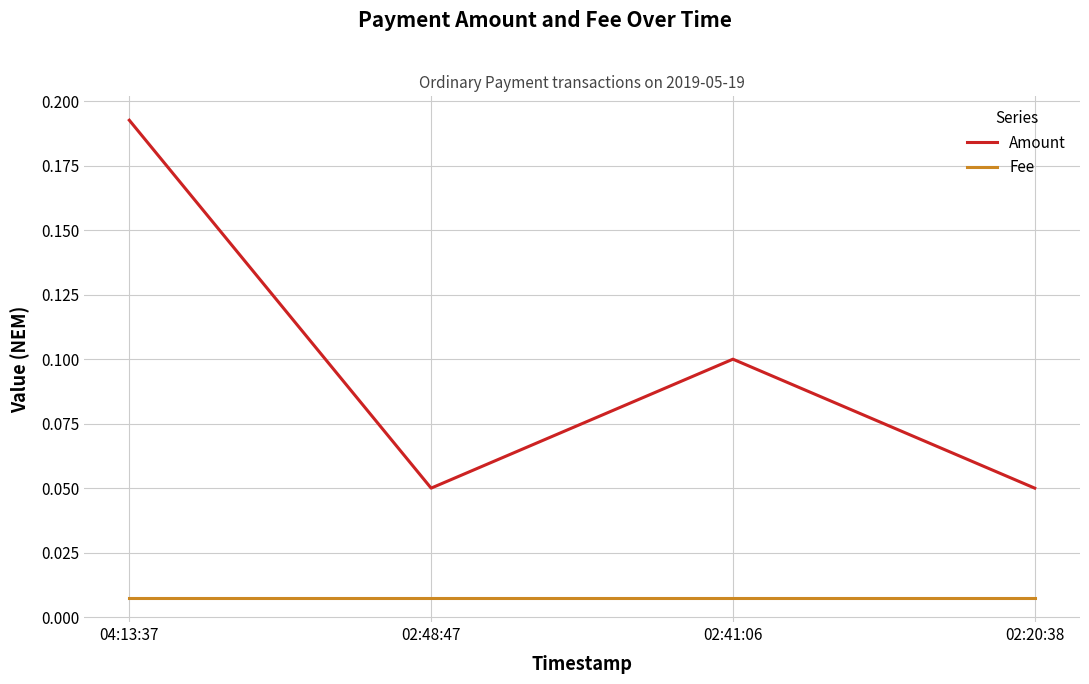

What position from the right is 02:20:38?

1